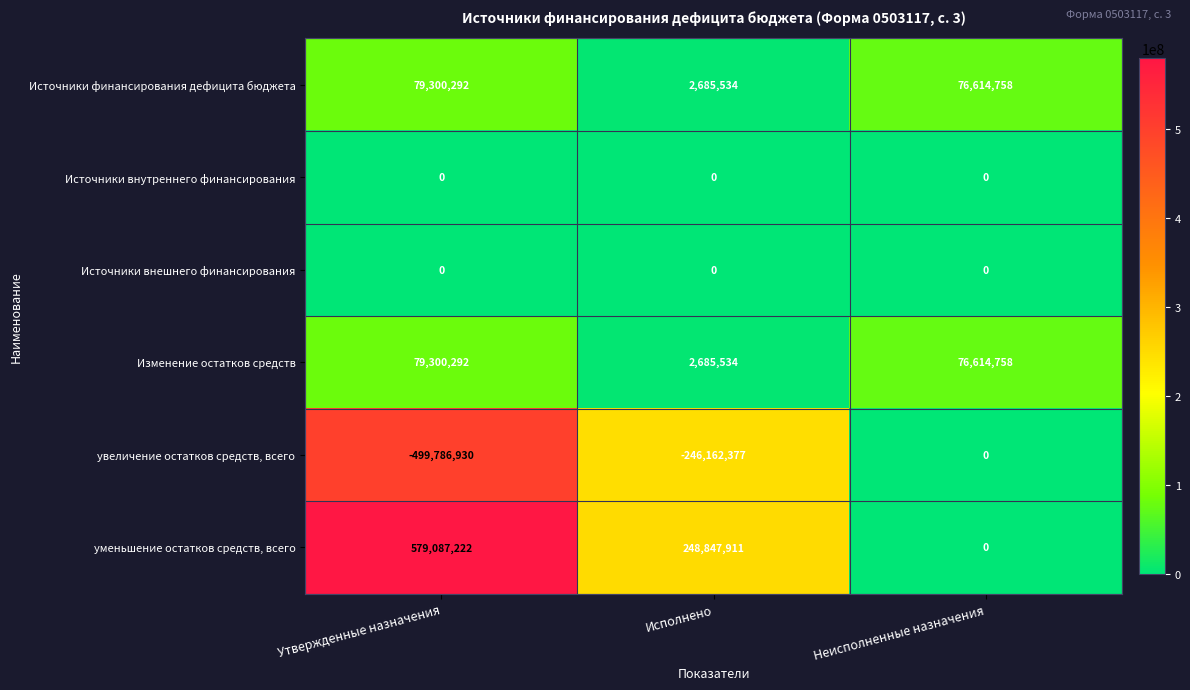

What is the spread (max minus min) of values at Исполнено?

495010288